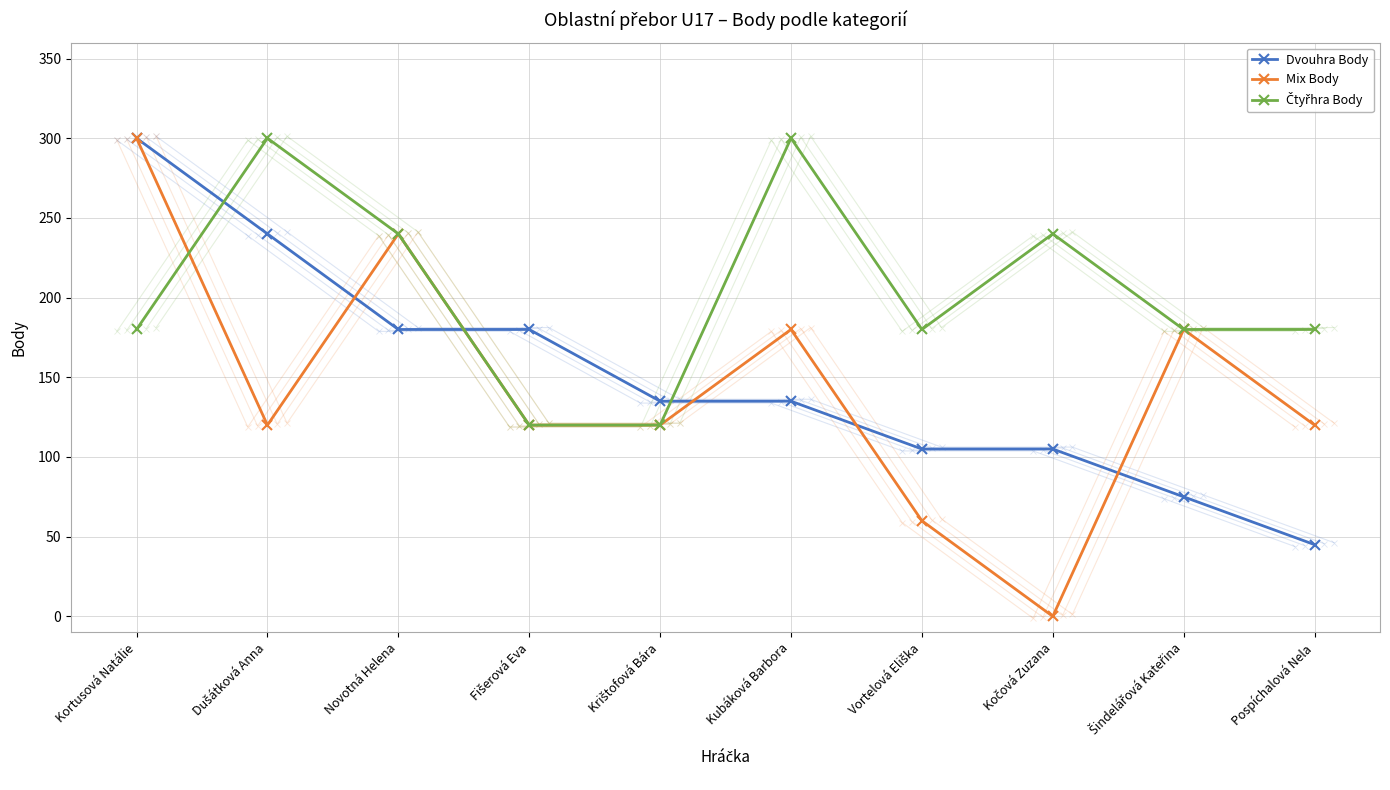

How many lines are shown in the chart?

3